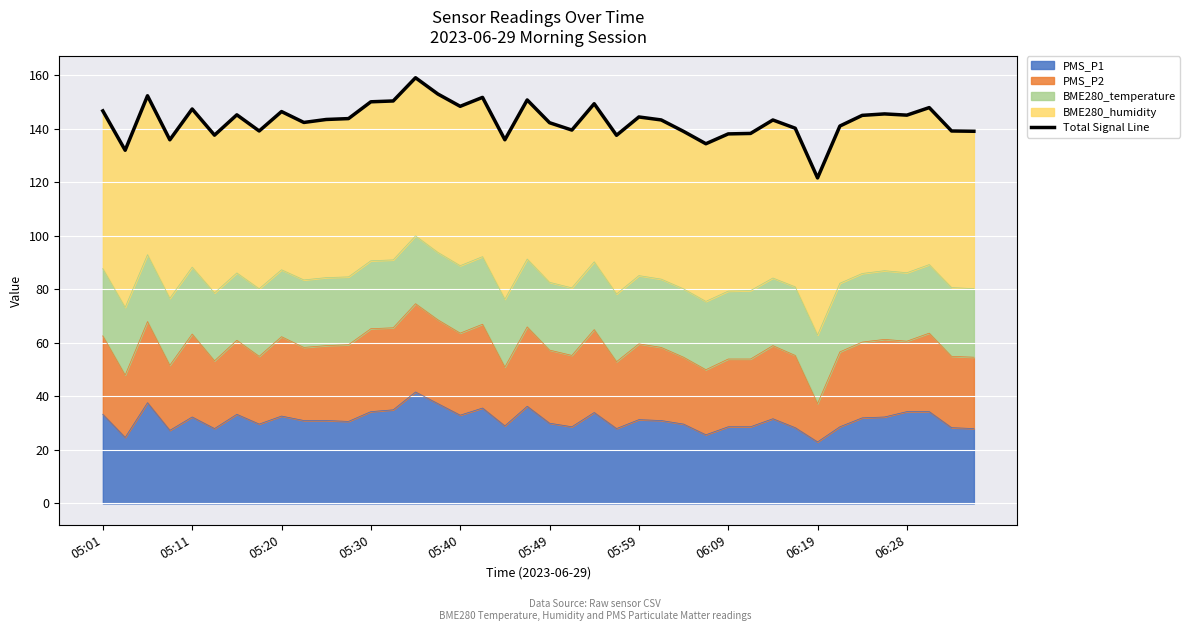

The PMS_P1 series shows 52.9 at 05:20. True or false?

False